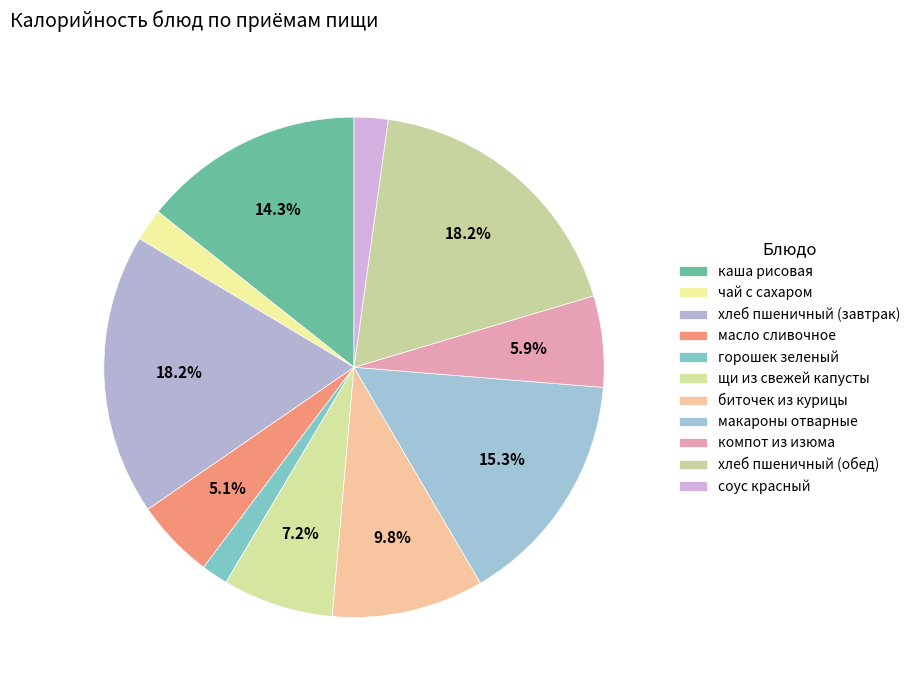

How many slices are in this pie chart?

11